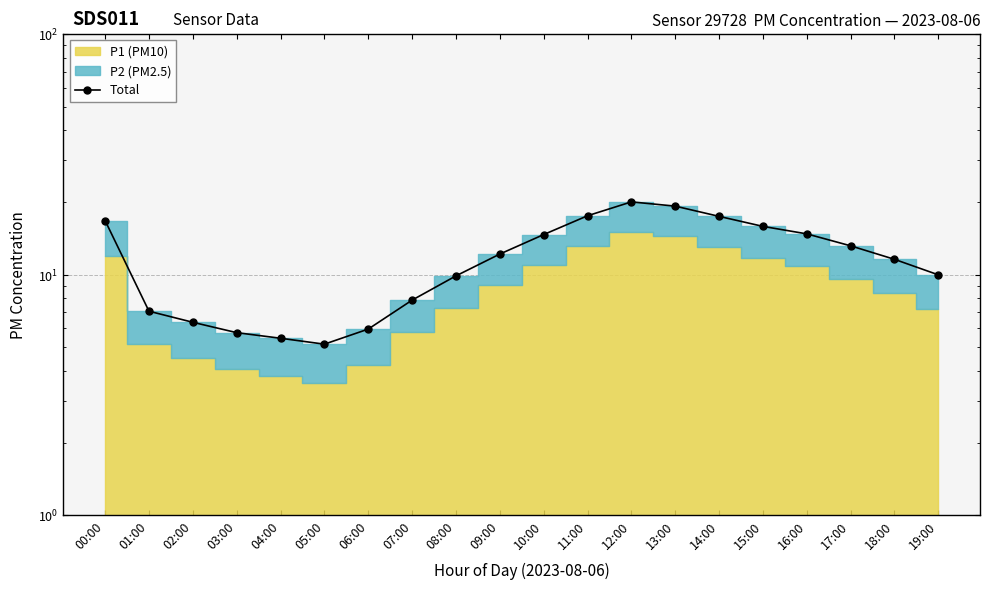

Reading left to right, transcribe all the data shown in this chart.

16.8	7.1	6.3	5.8	5.4	5.2	6.0	7.8	9.9	12.2	14.7	17.6	20.1	19.3	17.5	15.9	14.8	13.2	11.6	10.0